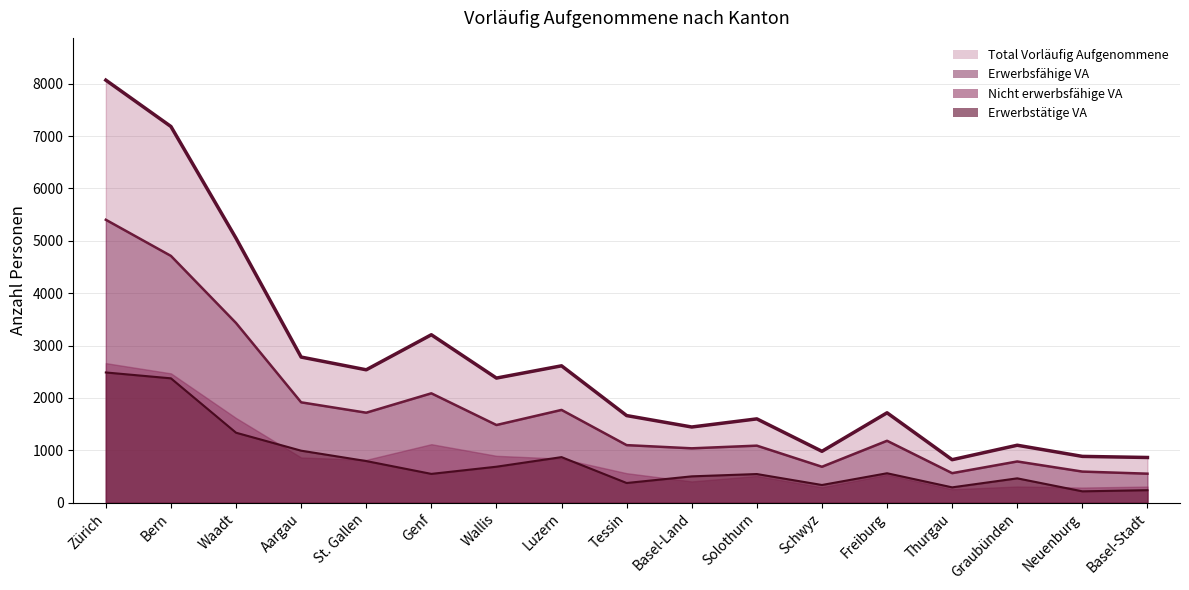

Count the number of categories in the chart.

17